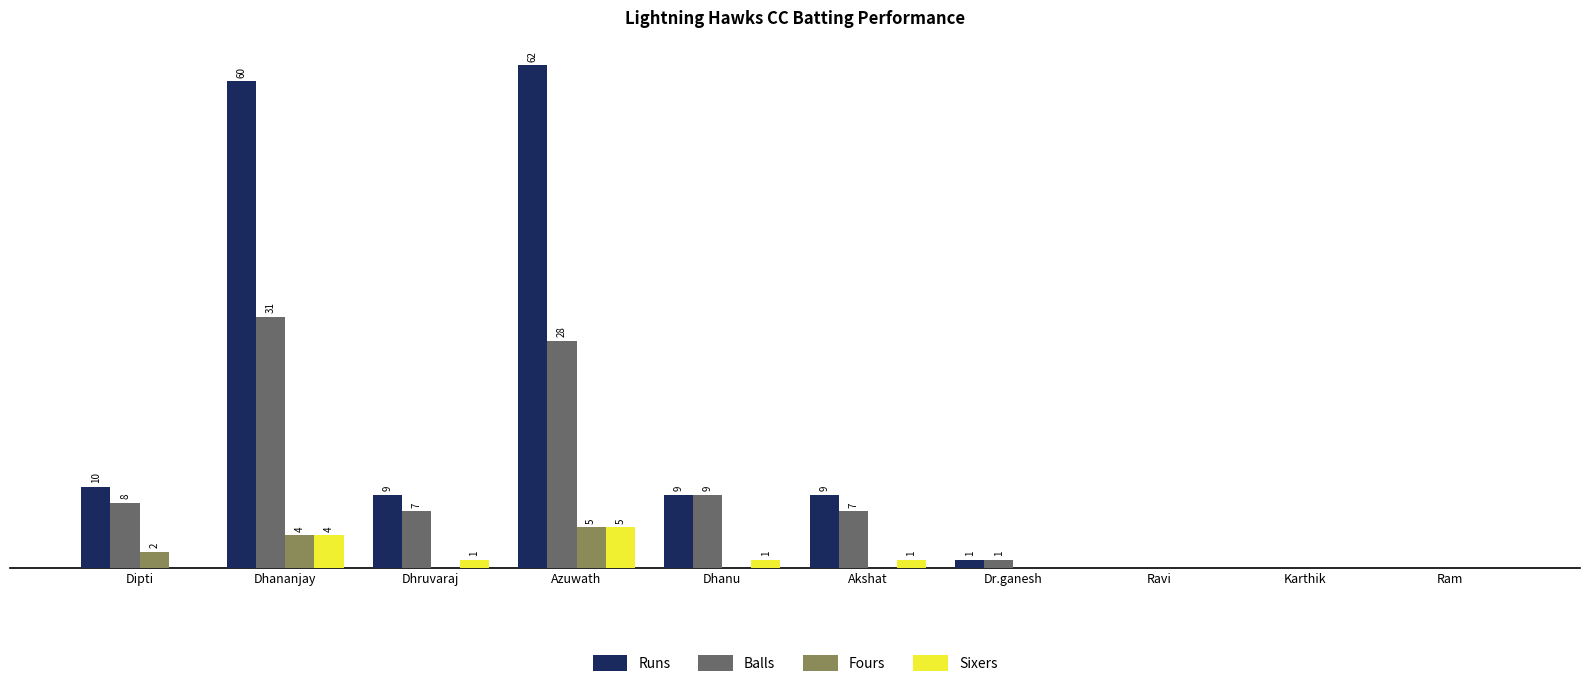

At which label does Sixers reach its peak?

Azuwath